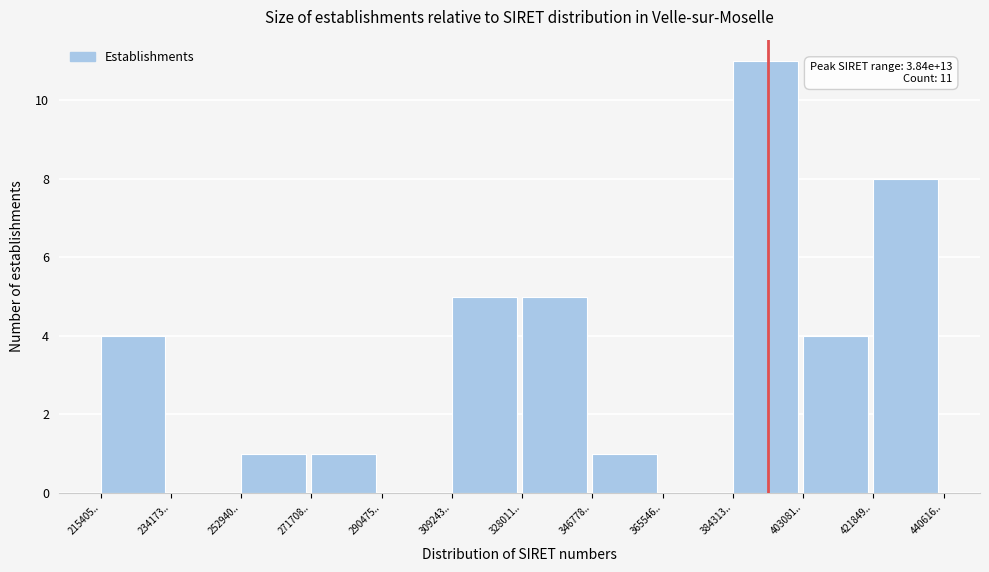

Reading left to right, what are all the values shown in this chart?

215405..=4	234173..=0	252940..=1	271708..=1	290475..=0	309243..=5	328011..=5	346778..=1	365546..=0	384313..=11	403081..=4	421849..=8